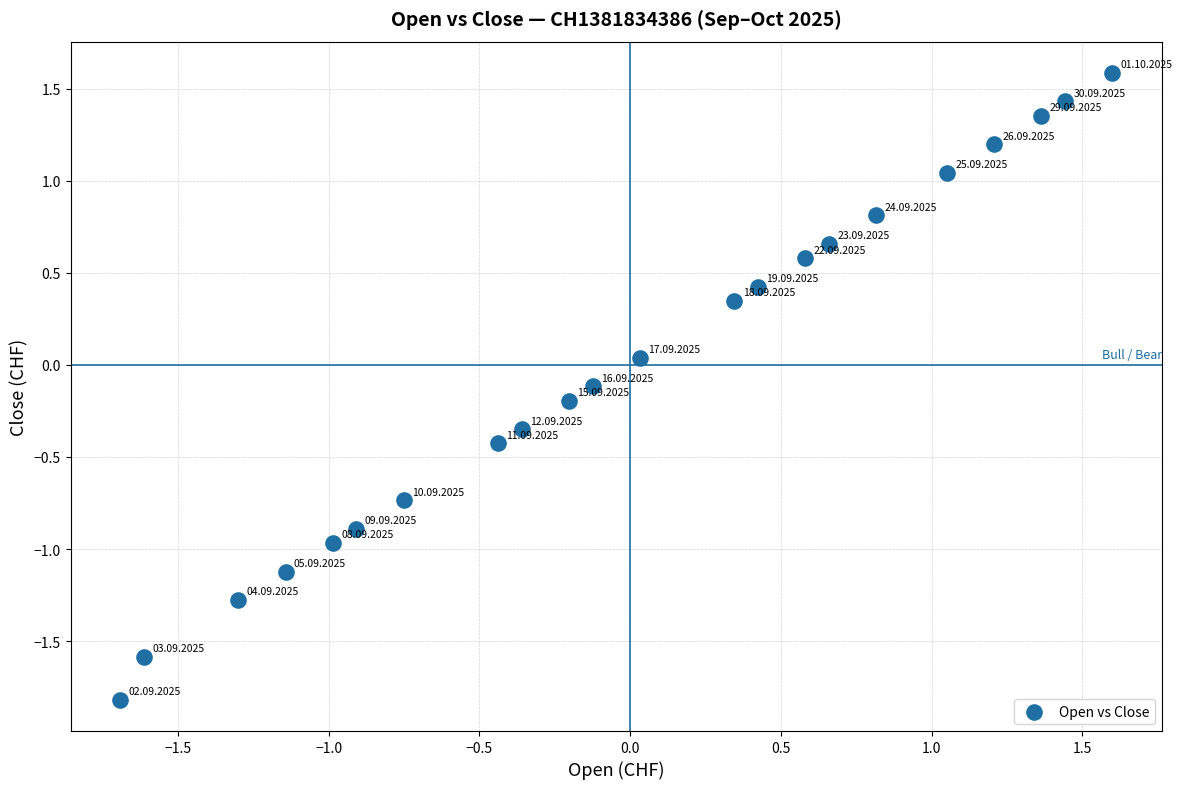

What is the range of Y values (max minus min)?

3.4